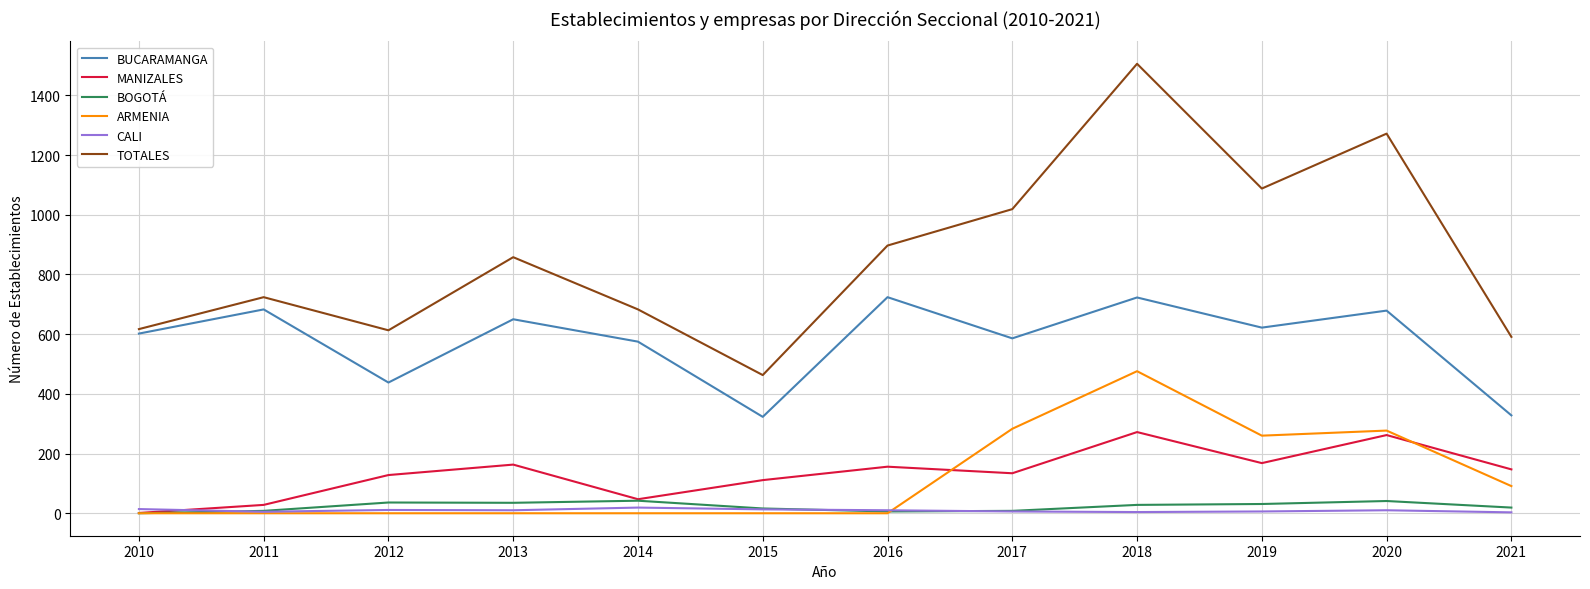

True or false: BUCARAMANGA and MANIZALES cross at least once.

False